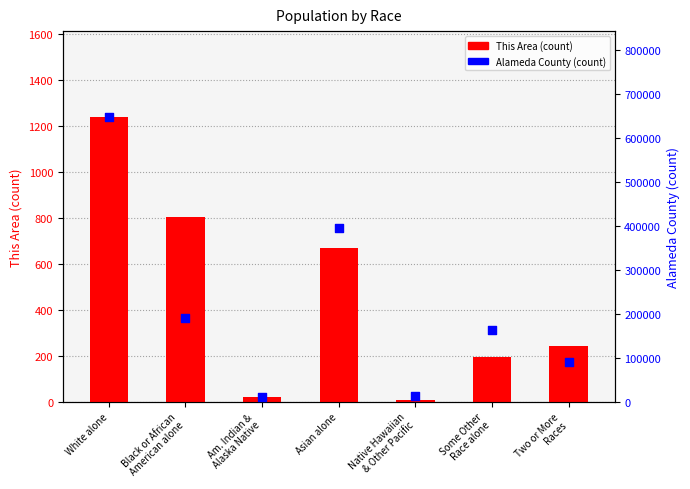

Is the value of This Area (count) at Native Hawaiian
& Other Pacific greater than the value of Alameda County (count) at Native Hawaiian
& Other Pacific?

No